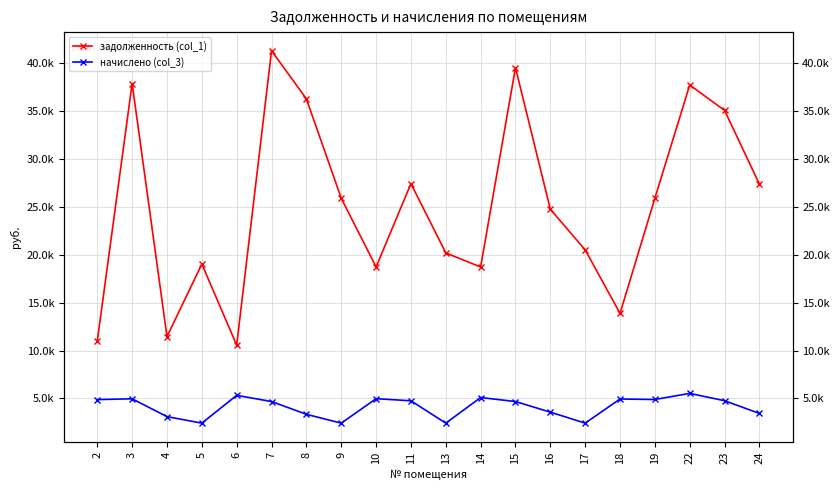

What is the value of the задолженность (col_1) point at the 3rd from the left?

11456.3